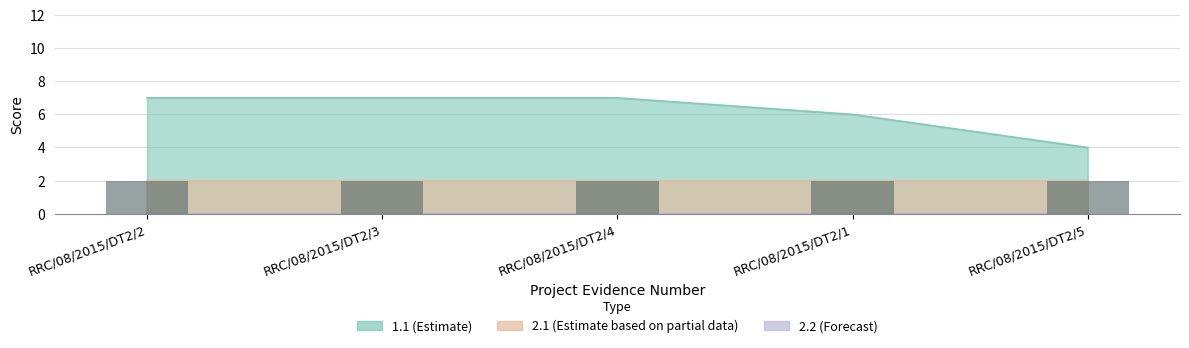

Reading left to right, transcribe all the data shown in this chart.

1.1: RRC/08/2015/DT2/2=7	RRC/08/2015/DT2/3=7	RRC/08/2015/DT2/4=7	RRC/08/2015/DT2/1=6	RRC/08/2015/DT2/5=4
2.1: RRC/08/2015/DT2/2=2	RRC/08/2015/DT2/3=2	RRC/08/2015/DT2/4=2	RRC/08/2015/DT2/1=2	RRC/08/2015/DT2/5=2
2.2: RRC/08/2015/DT2/2=0	RRC/08/2015/DT2/3=0	RRC/08/2015/DT2/4=0	RRC/08/2015/DT2/1=0	RRC/08/2015/DT2/5=0